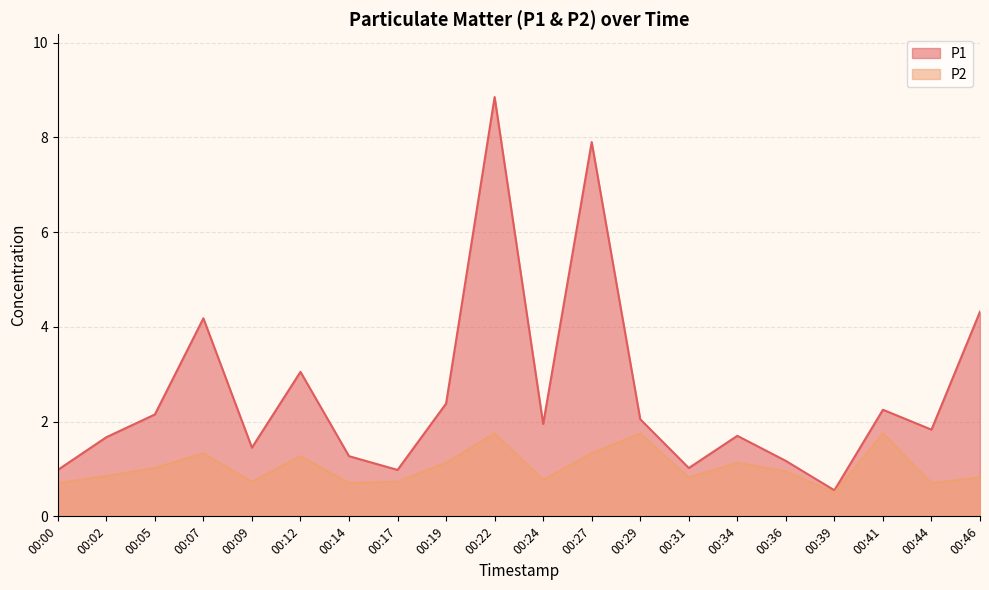

Rank the series by their maximum value, from highest to lowest.

P1, P2